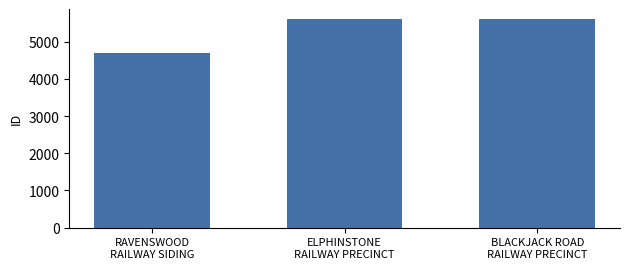

True or false: the data shows 8820 at BLACKJACK ROAD
RAILWAY PRECINCT.

False